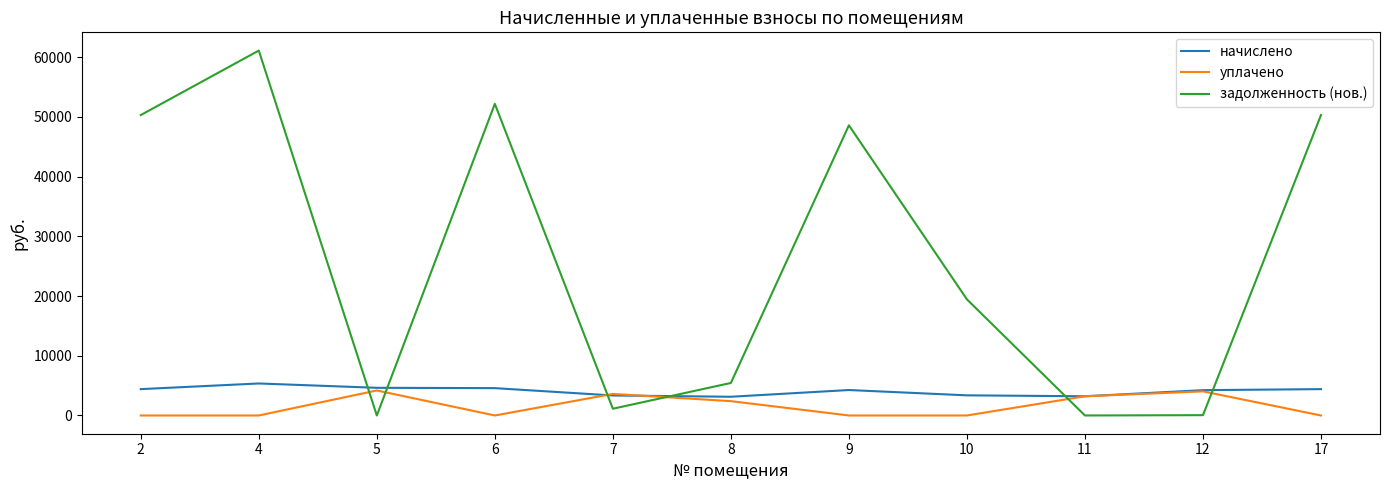

What is the sum of all начислено values?

44979.2